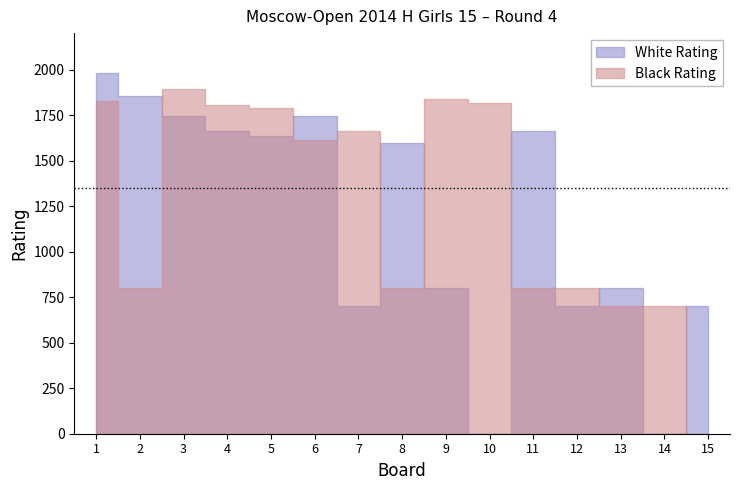

At how many categories does at least one series exceed 207?

15